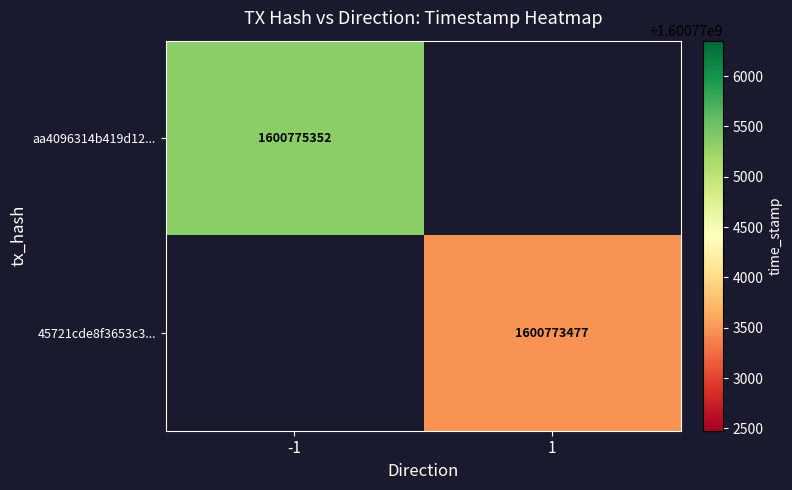

The 45721cde8f3653c3... series shows 2222379159 at 1. True or false?

False